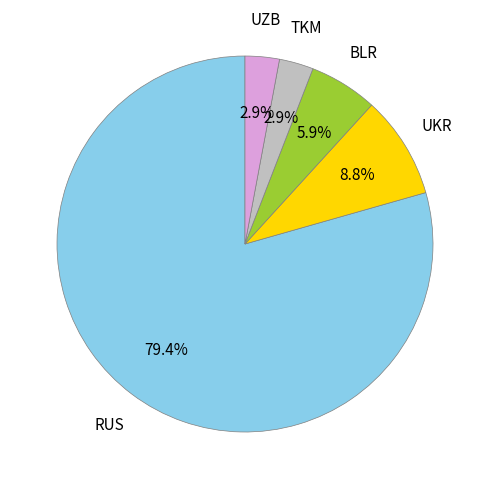

To the nearest percent, what portion does UKR represent?

9%